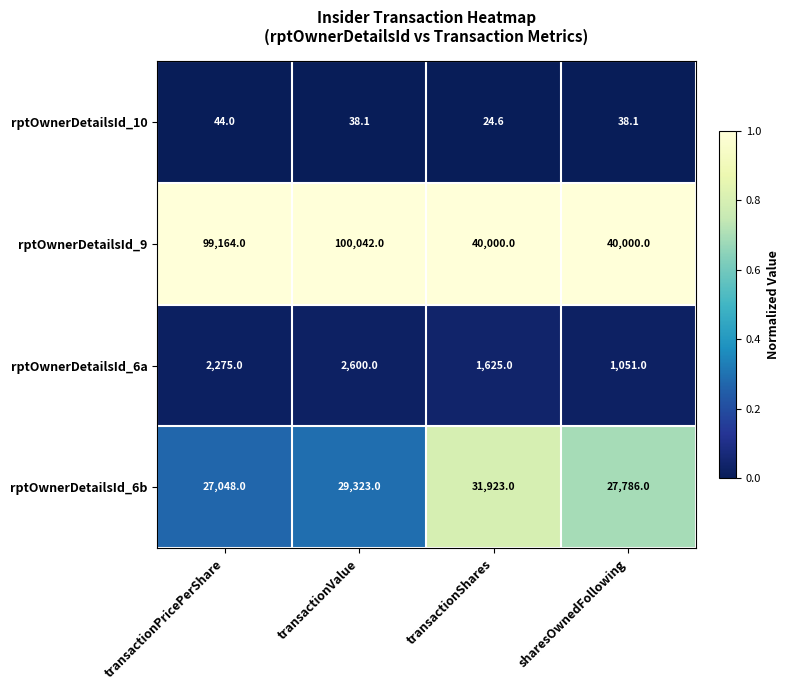

Read the rptOwnerDetailsId_6b value at transactionPricePerShare.

27048.0